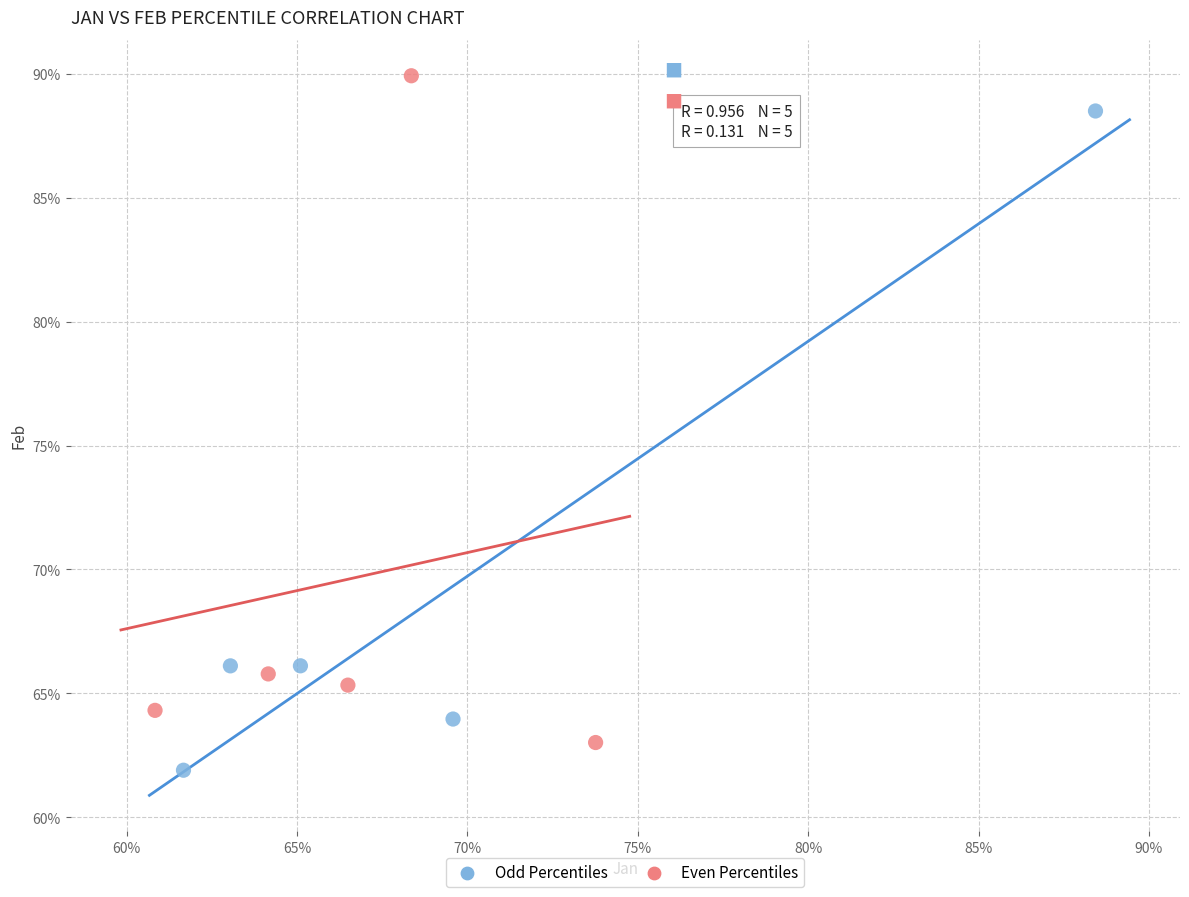

Which series contains the highest Y value?

Even Percentiles